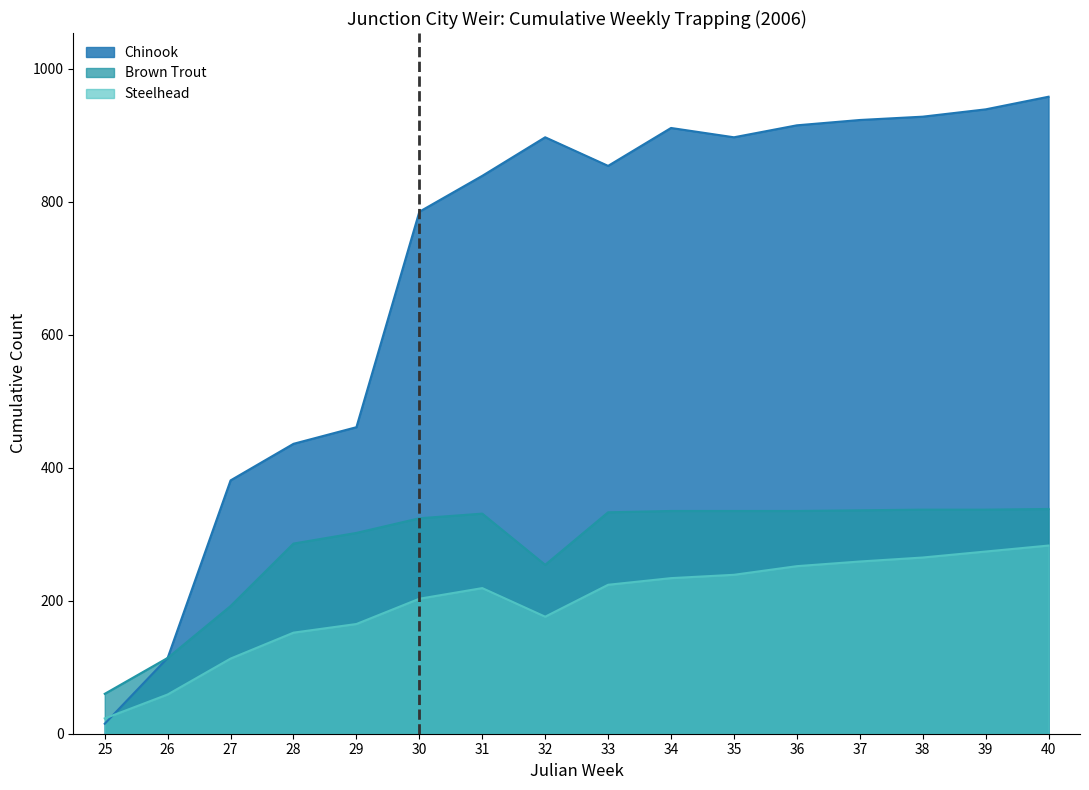

What is the average value of the Chinook series?

703